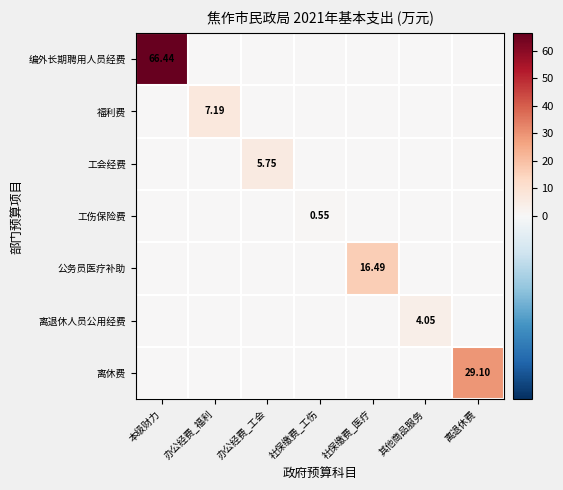

List the series in order of their peak value, lowest first.

工伤保险费, 离退休人员公用经费, 工会经费, 福利费, 公务员医疗补助, 离休费, 编外长期聘用人员经费